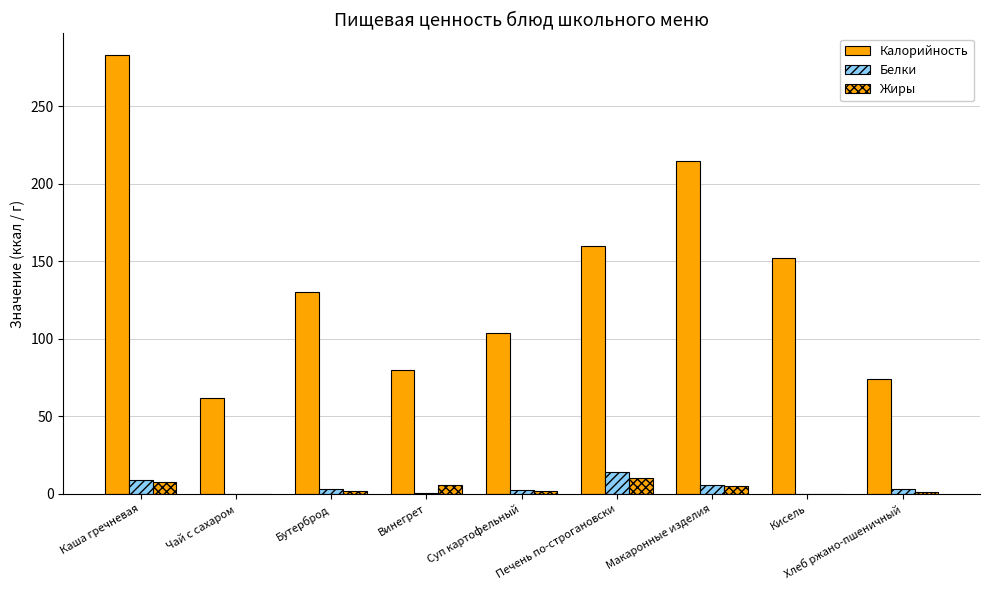

What is the highest value of the Жиры series?

10.0